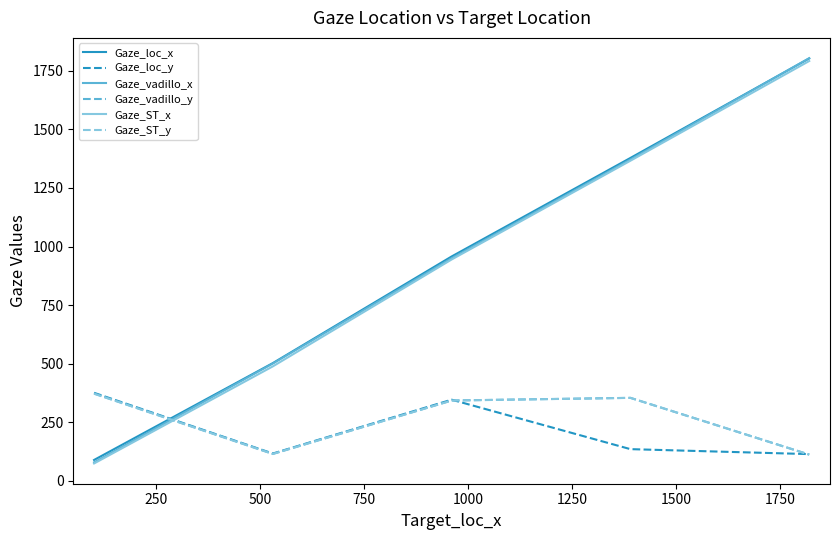

Which series has the widest spread of values?

Gaze_vadillo_x